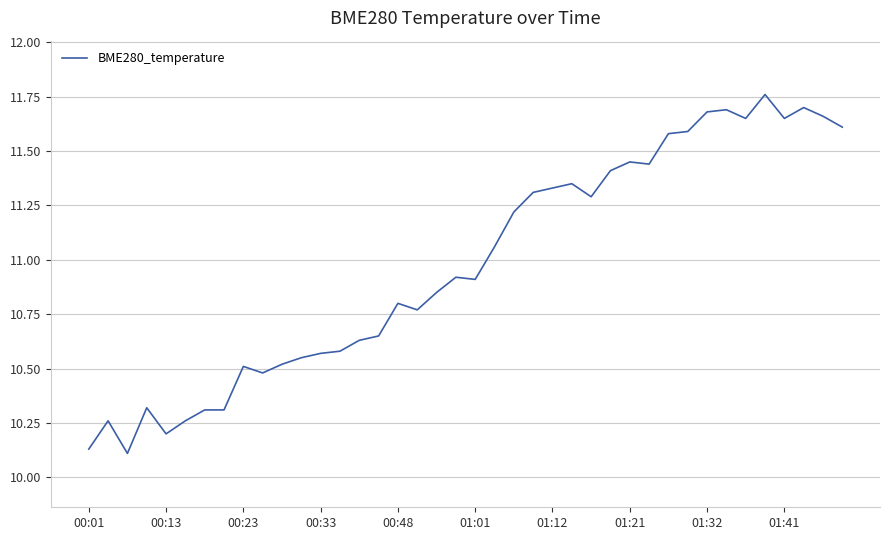

What is the ratio of the value at 00:33 to the value at 01:01?

1.0